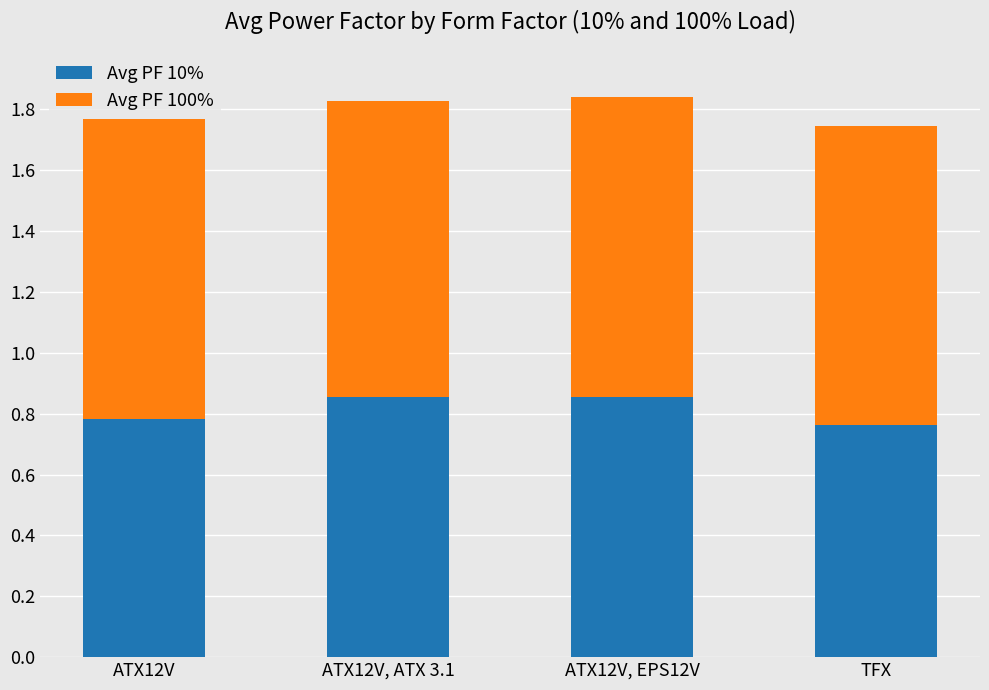

What is the total value across all series at ATX12V, ATX 3.1?

1.8